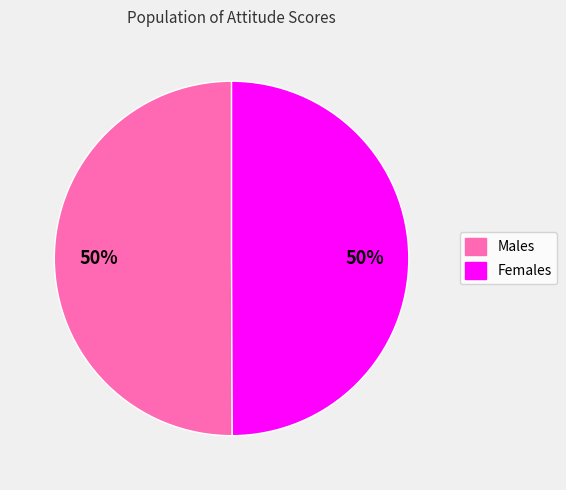

To the nearest percent, what is the average slice percentage?

50%